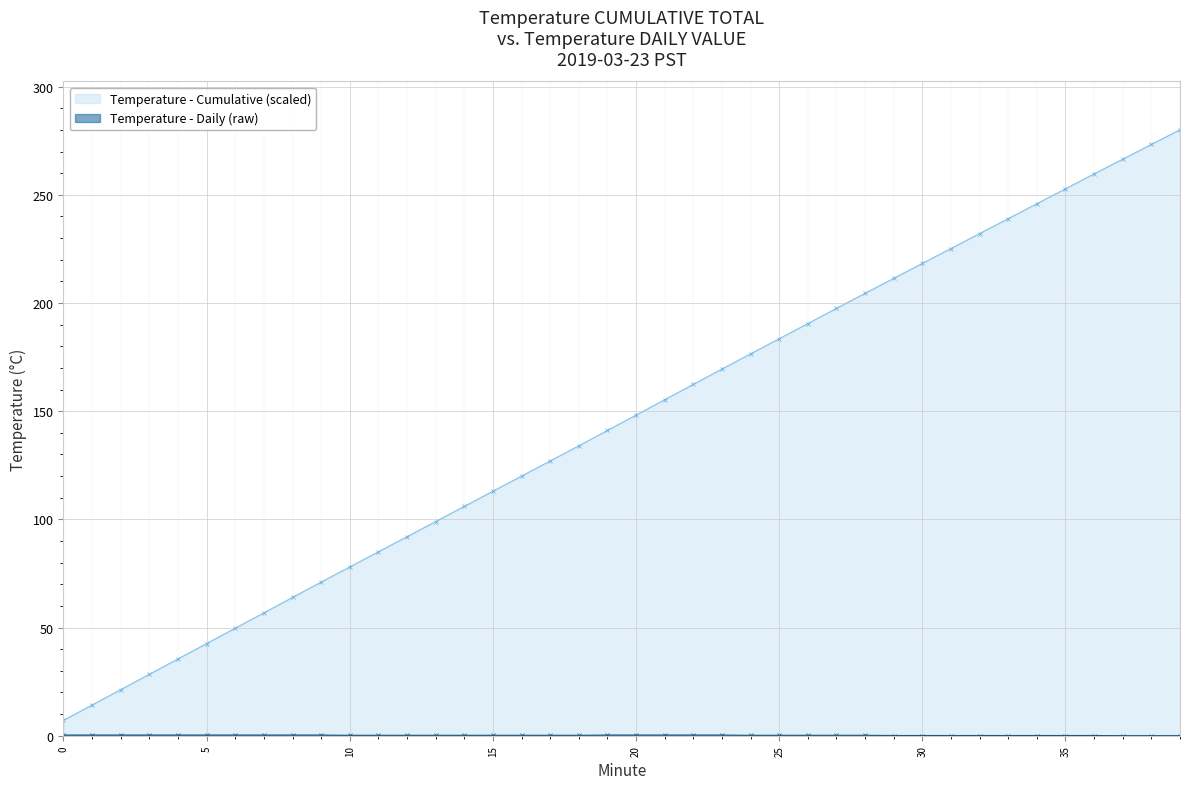

What is the maximum value shown in the chart?

280.1